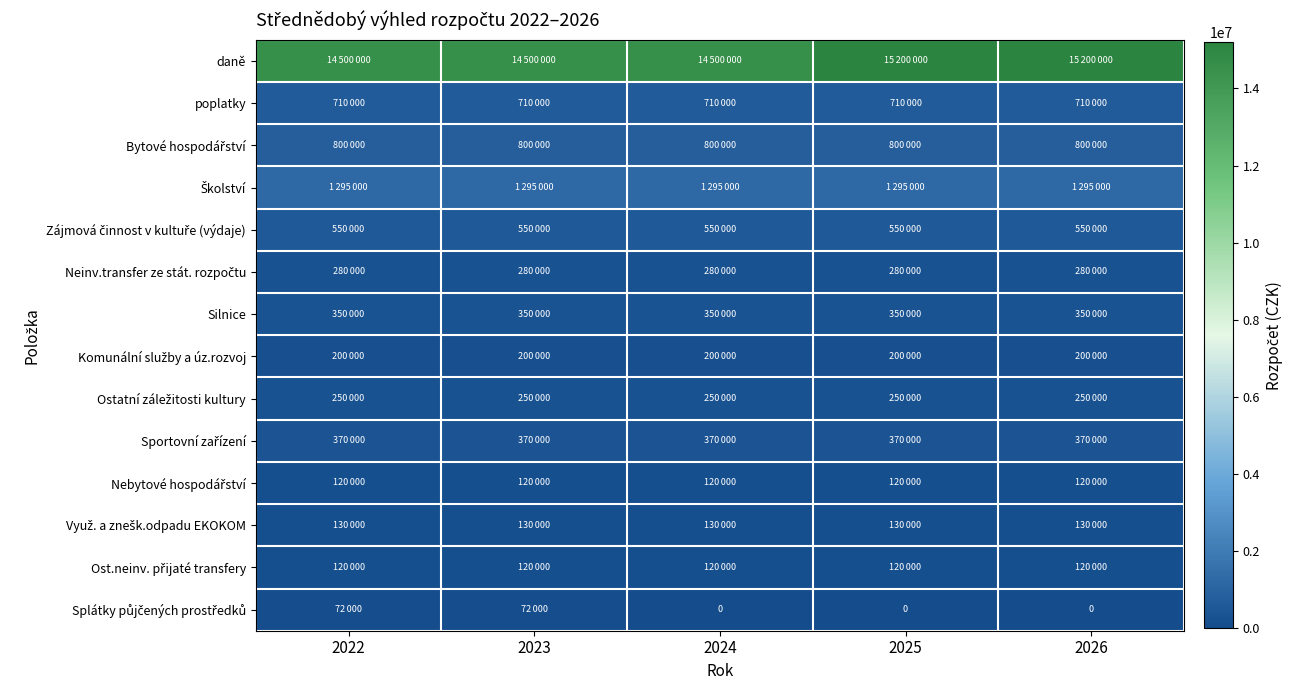

Rank the series at 2024 from highest to lowest value.

daně, Školství, Bytové hospodářství, poplatky, Zájmová činnost v kultuře (výdaje), Sportovní zařízení, Silnice, Neinv.transfer ze stát. rozpočtu, Ostatní záležitosti kultury, Komunální služby a úz.rozvoj, Využ. a znešk.odpadu EKOKOM, Nebytové hospodářství, Ost.neinv. přijaté transfery, Splátky půjčených prostředků